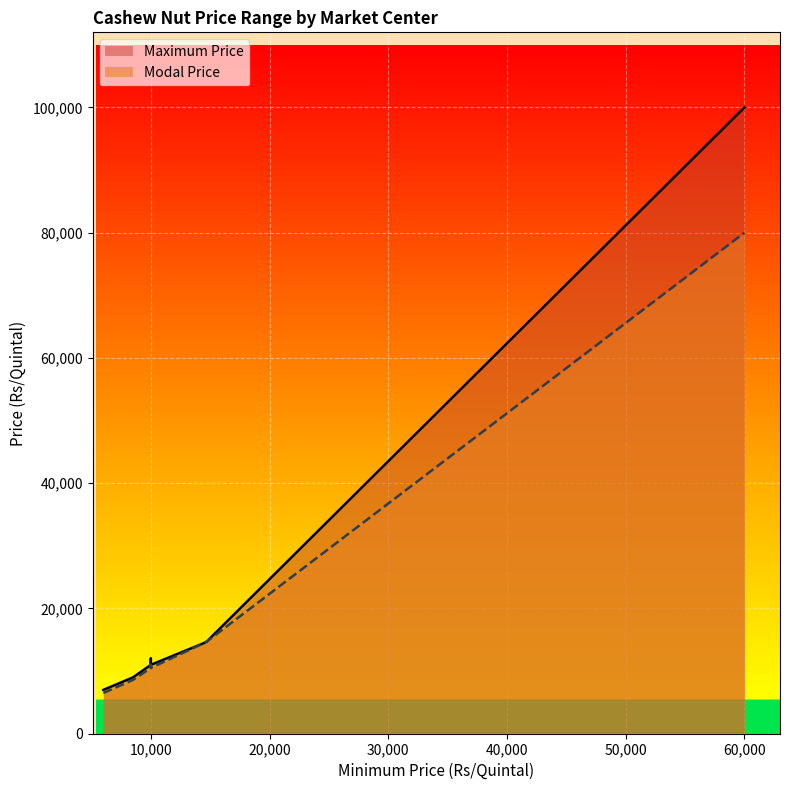

Which series has the widest spread of values?

Maximum Price